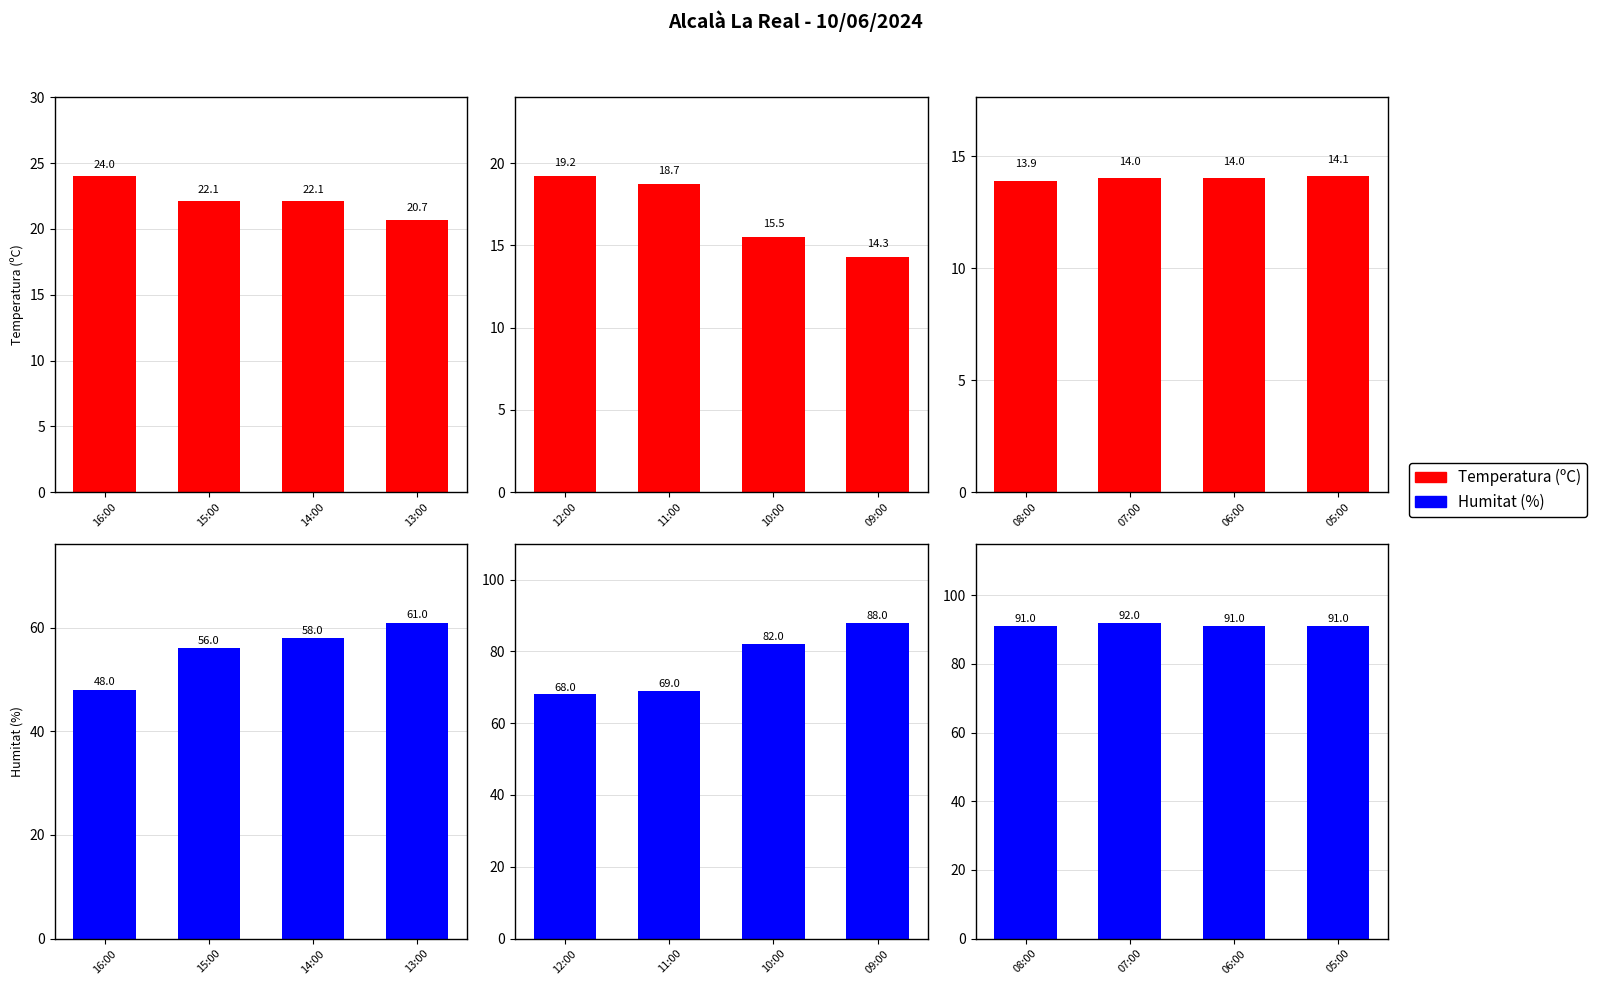

Which series changed the most between 07:00 and 06:00?

Humitat (%)